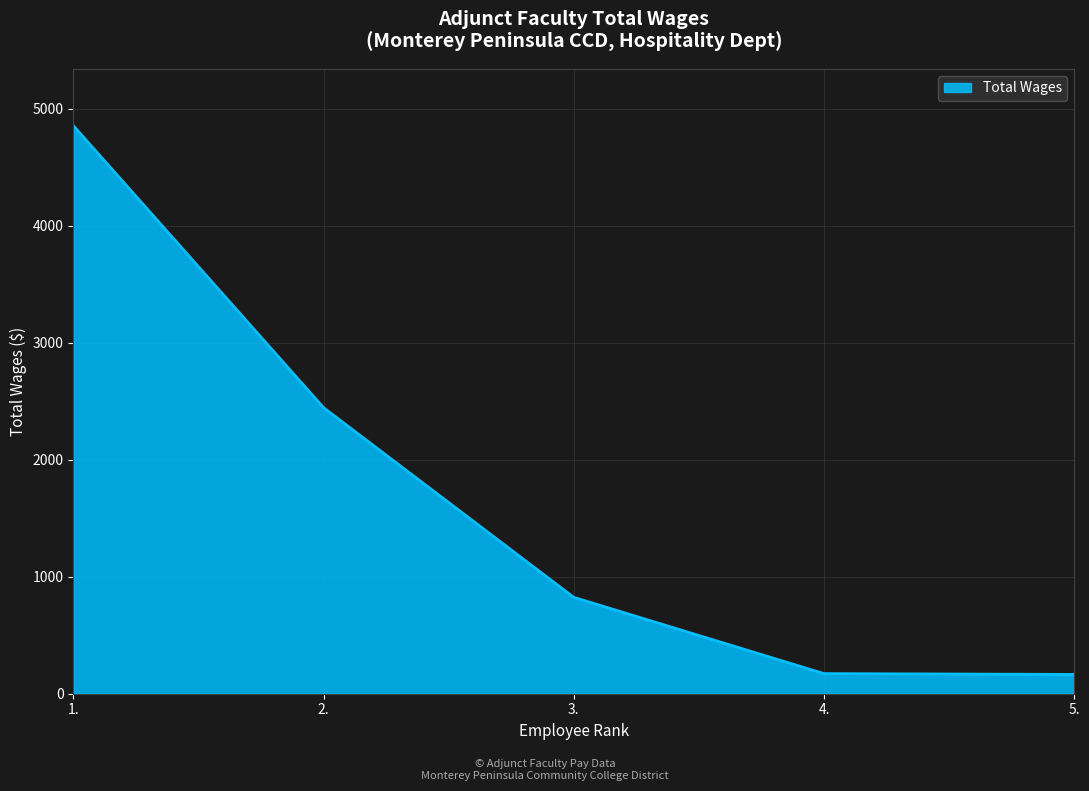

What is the difference between the second highest and second lowest values?

2273